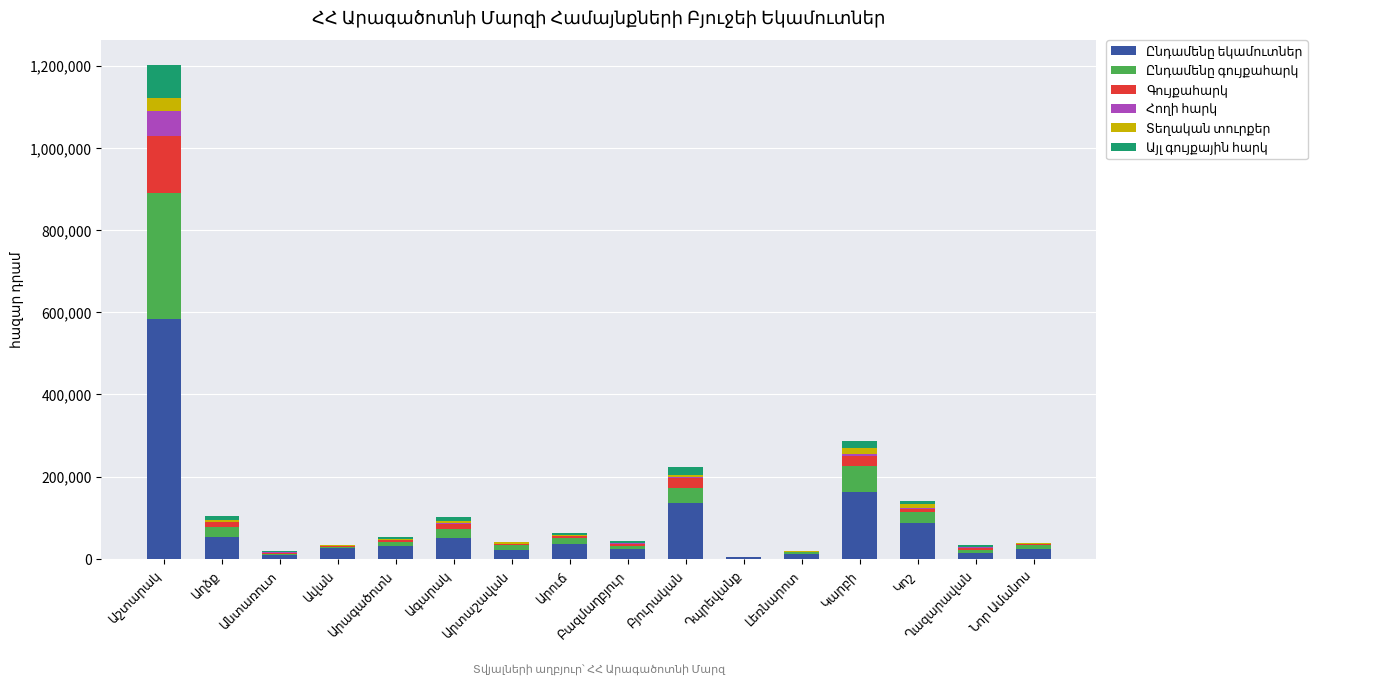

What is the highest value of the Տեղական տուրքեր series?

32000.0